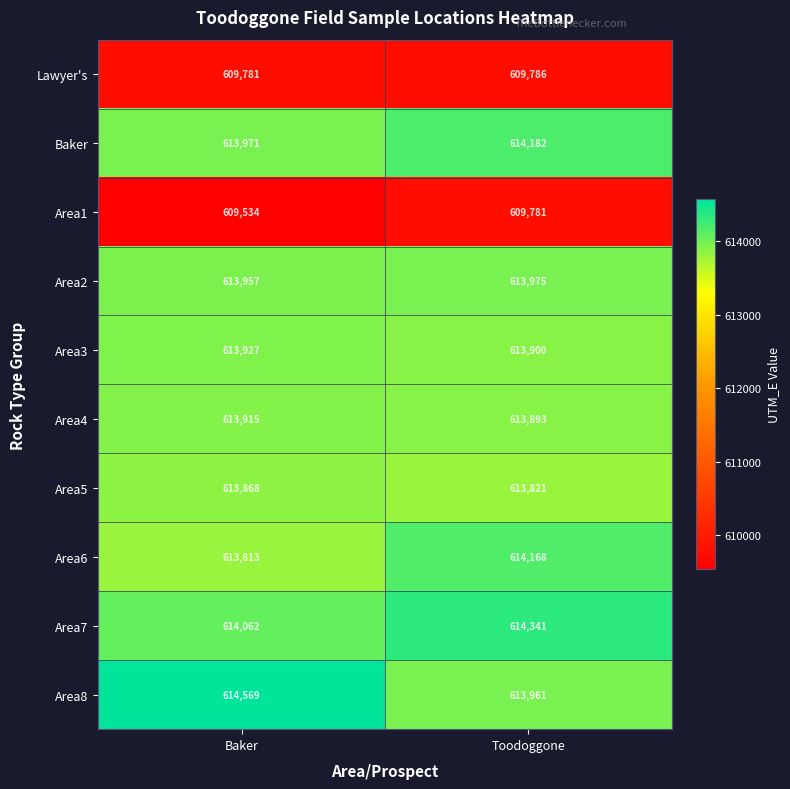

What is the smallest value displayed?

609534